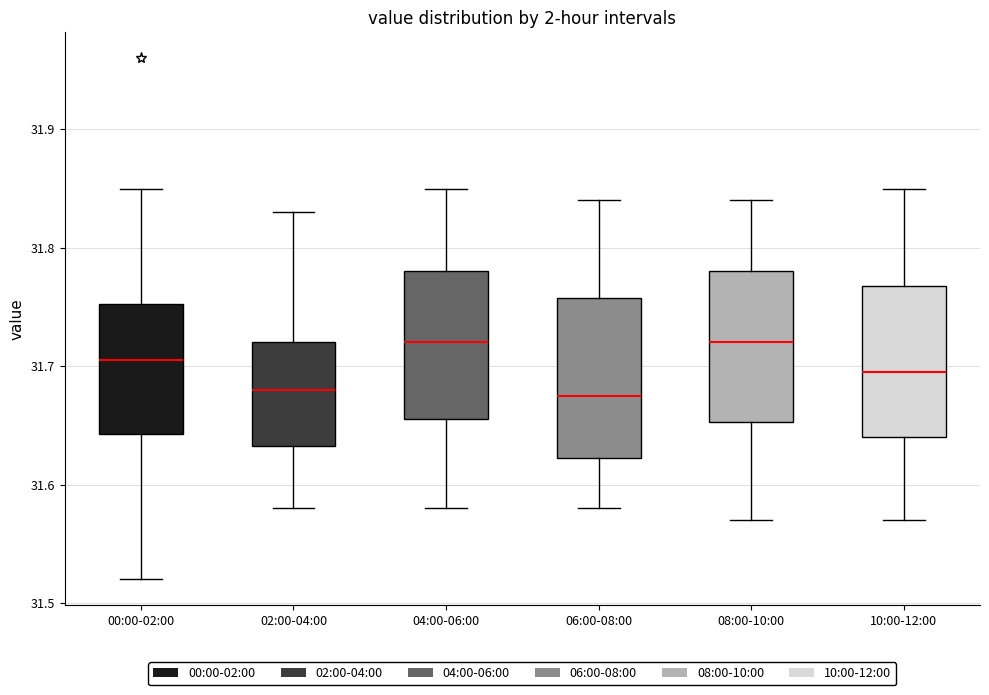

Reading left to right, transcribe this box plot: for each box, give where its median line is, the range the box spans, and where its two whiskers end, as read against the y-axis. The values are not printed on the chart, so give them approximately, as read against the axis.

00:00-02:00: median 31.71, box 31.64 to 31.75, whiskers 31.52 to 31.85
02:00-04:00: median 31.68, box 31.63 to 31.72, whiskers 31.58 to 31.83
04:00-06:00: median 31.72, box 31.66 to 31.78, whiskers 31.58 to 31.85
06:00-08:00: median 31.68, box 31.62 to 31.76, whiskers 31.58 to 31.84
08:00-10:00: median 31.72, box 31.65 to 31.78, whiskers 31.57 to 31.84
10:00-12:00: median 31.70, box 31.64 to 31.77, whiskers 31.57 to 31.85